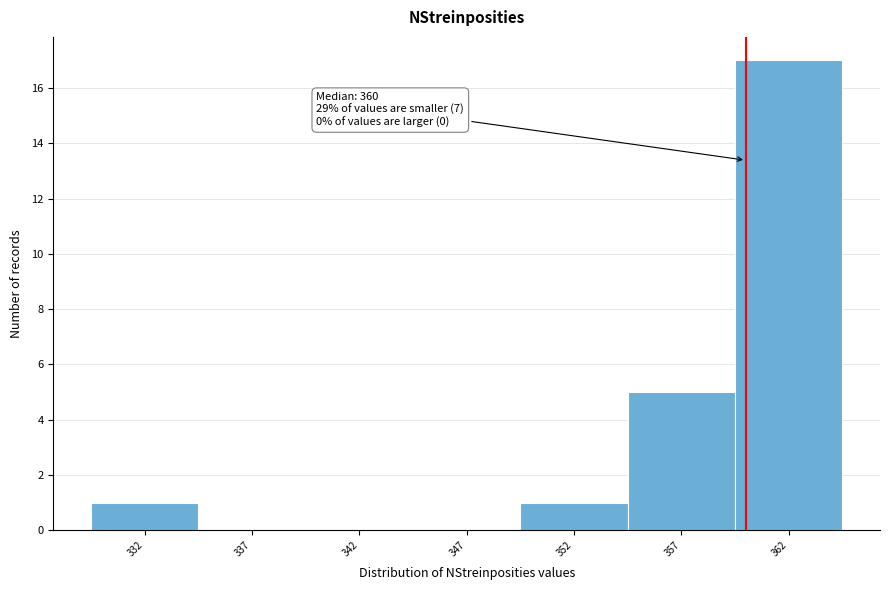

Which range on the x-axis has the tallest bar?

359.5 to 364.5